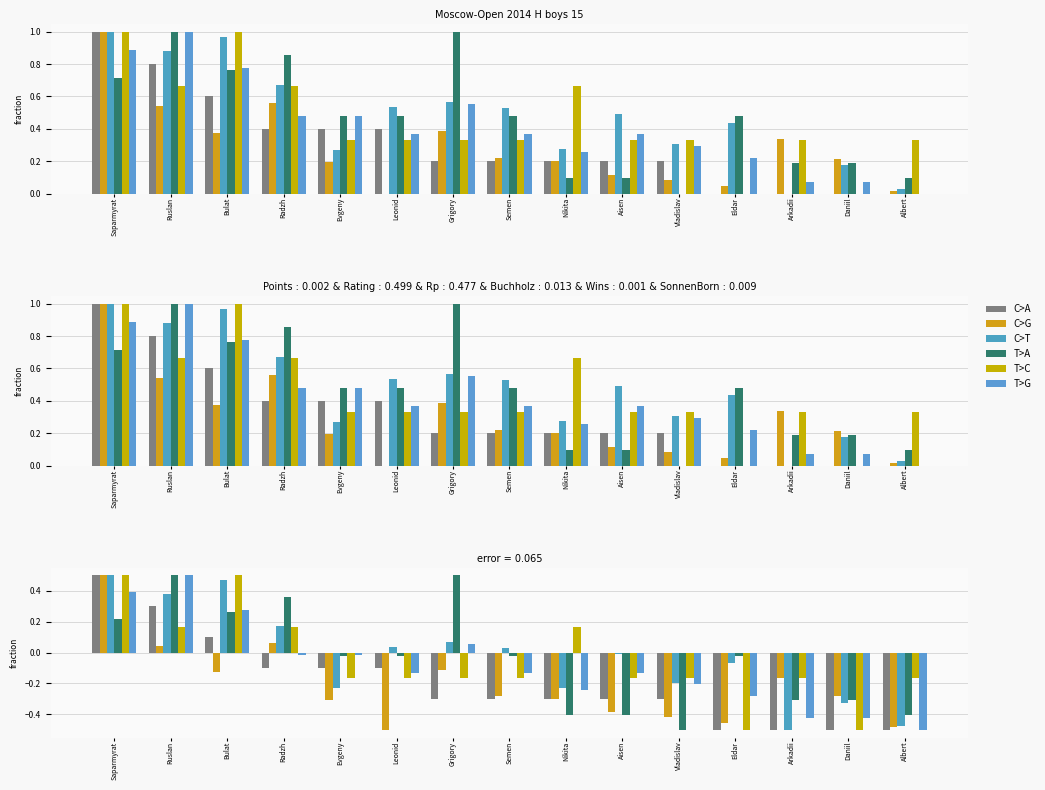

The Rating series shows -0.2 at Arkadii. True or false?

True